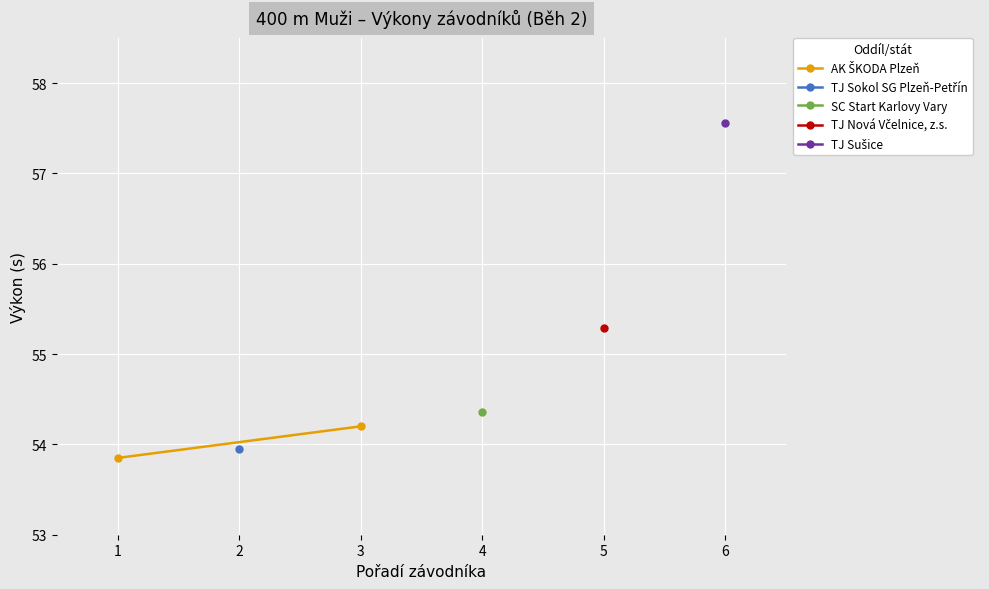

At which category does the chart reach its minimum across all series?

1